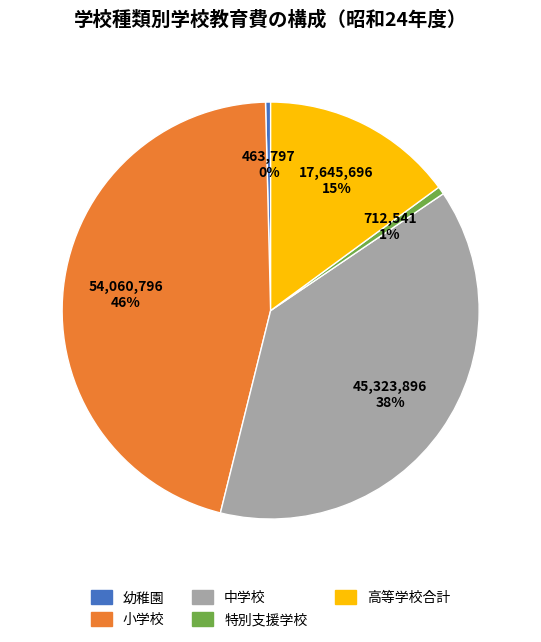

The 中学校 slice represents 38% of the pie. True or false?

True